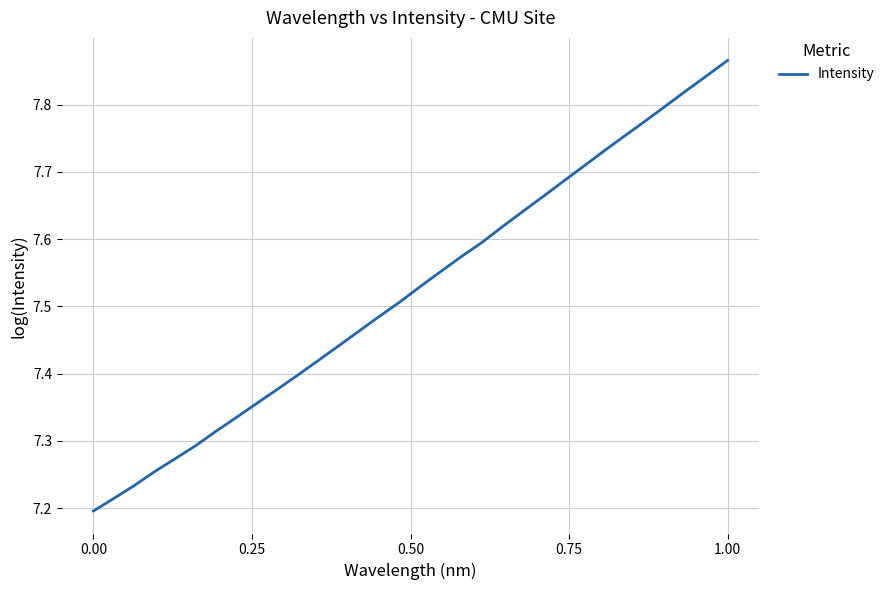

What is the difference between the maximum and minimum values?

0.7